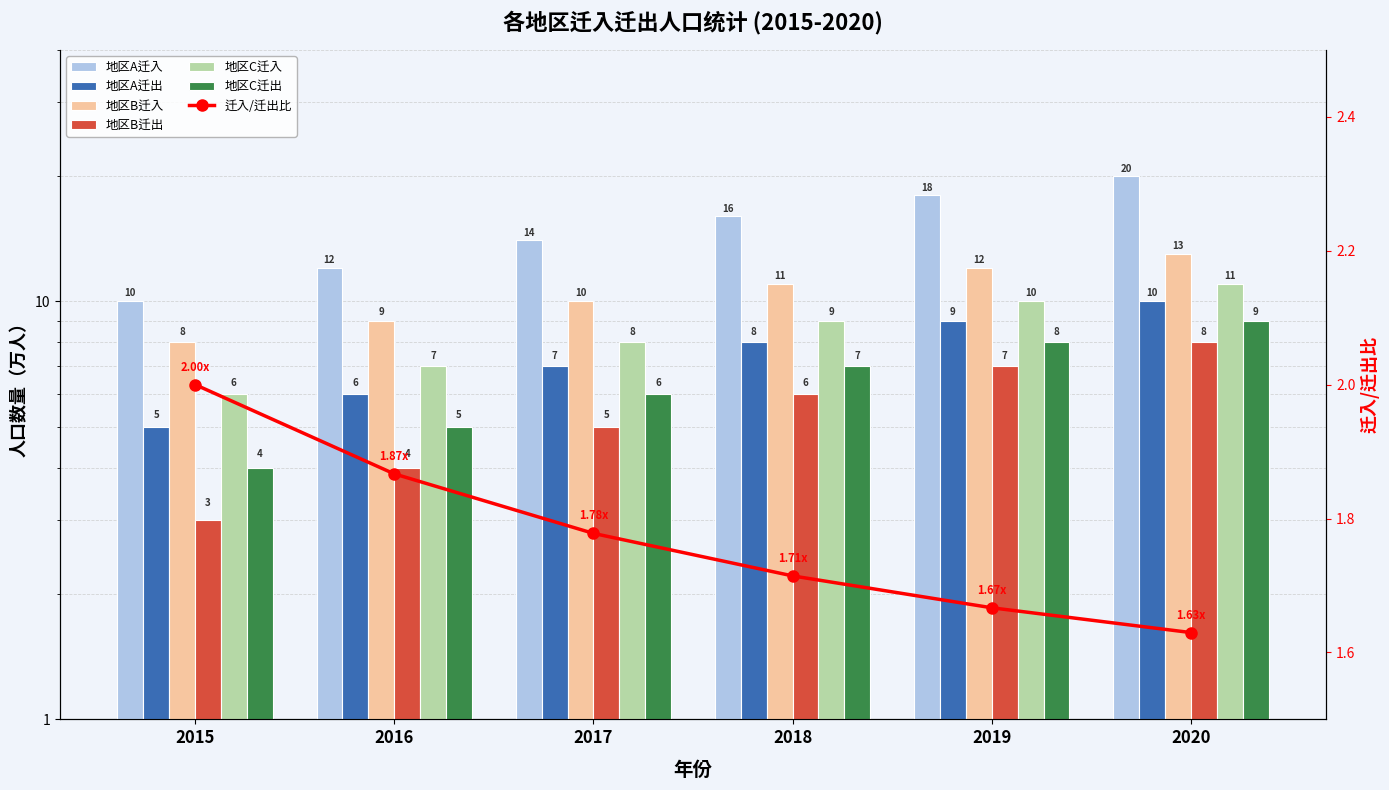

Where does the 地区C迁入 series first go above 9?

2019